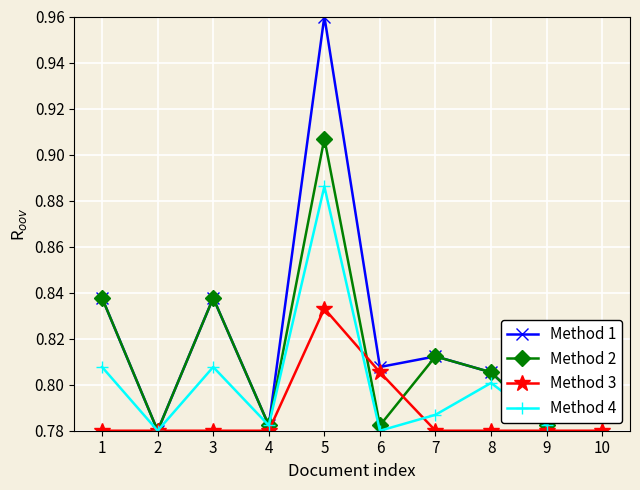

Is it true that Method 4 equals 0.8 at 9?

True